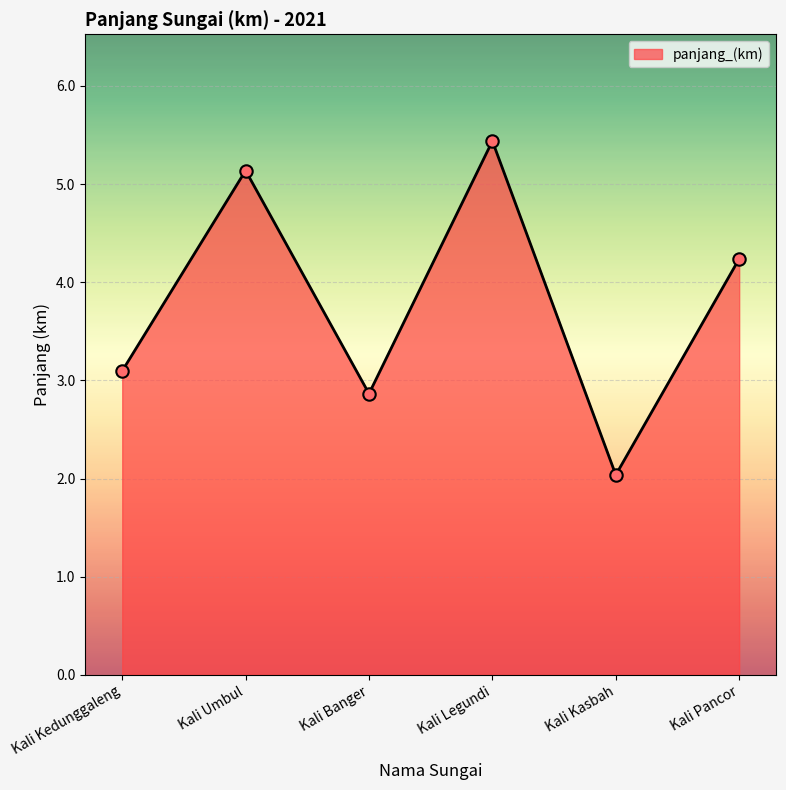

What is the ratio of the value at Kali Pancor to the value at Kali Kasbah?

2.1